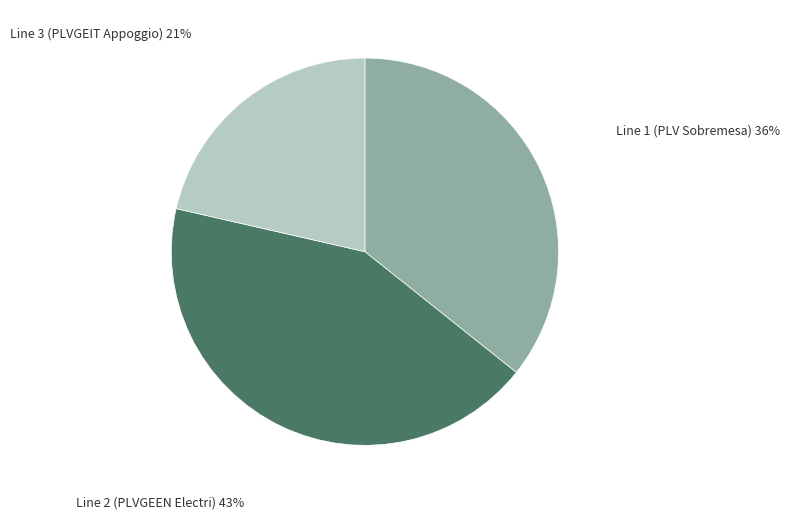

To the nearest percent, what is the average slice percentage?

33%